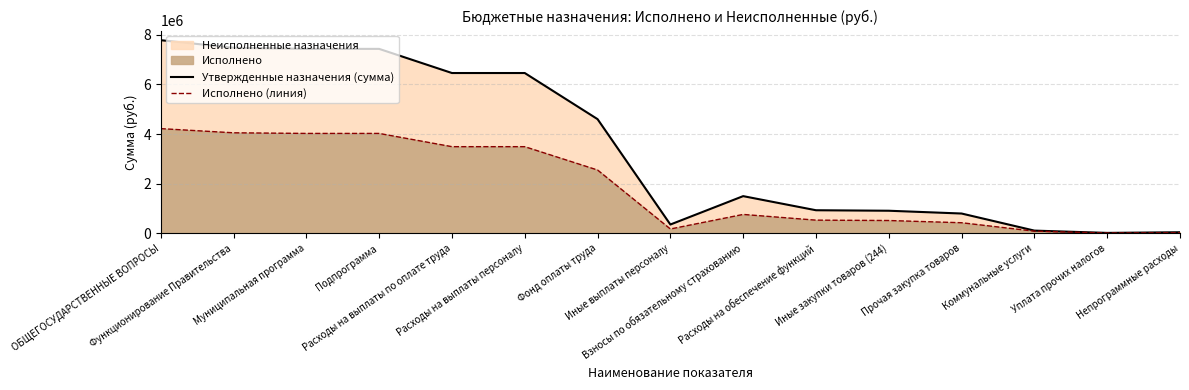

How many values in the Исполнено (линия) series exceed 763215?

8